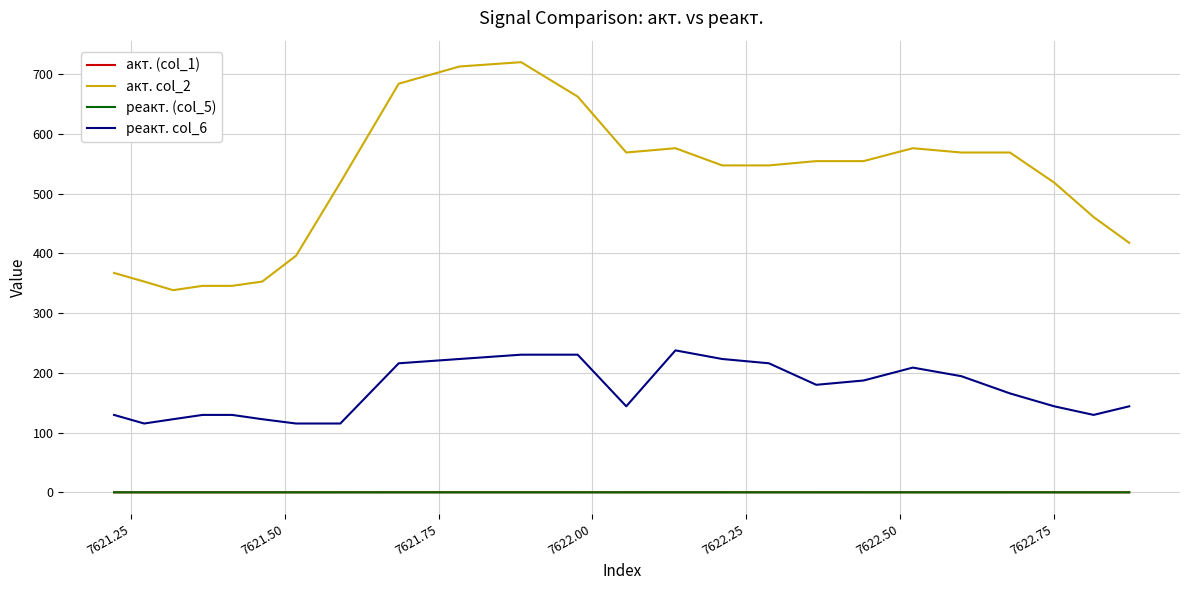

How many categories are shown in the chart?

24